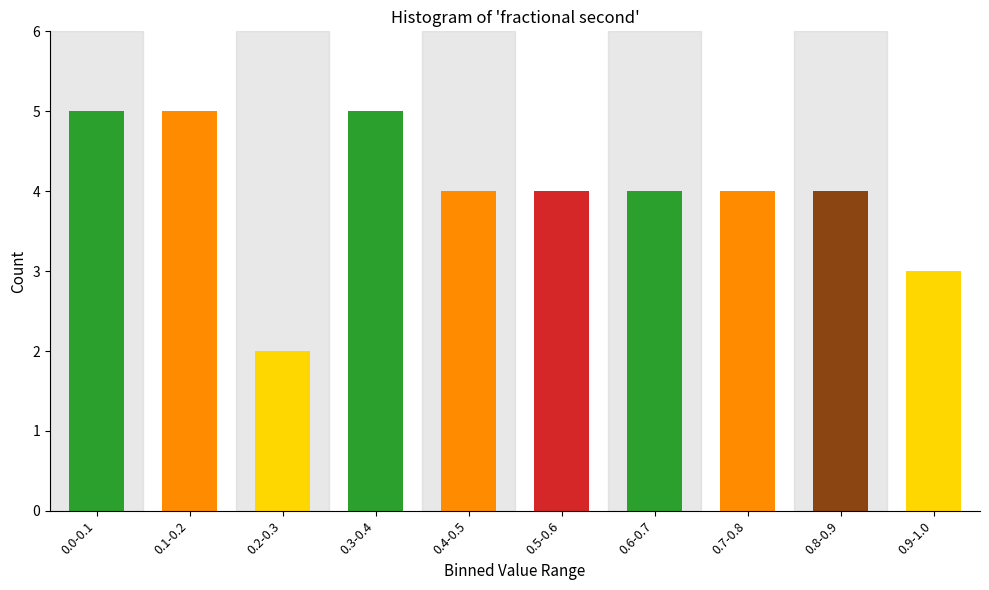

Reading left to right, extract all data points from this chart.

5	5	2	5	4	4	4	4	4	3